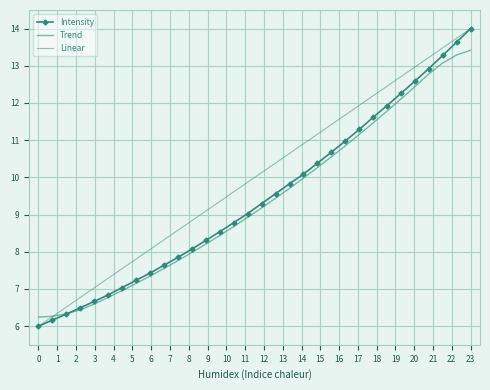

What are all the series names shown in the legend?

Intensity, Trend, Linear